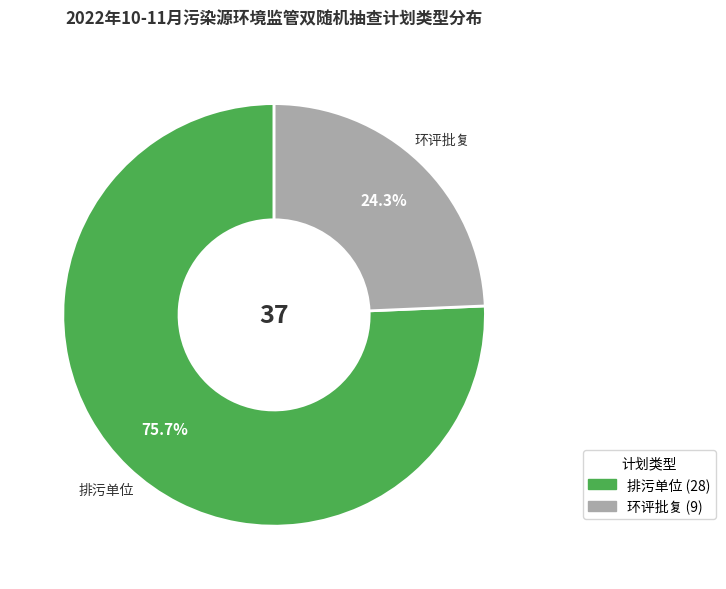

Rank the categories by value from lowest to highest.

环评批复, 排污单位